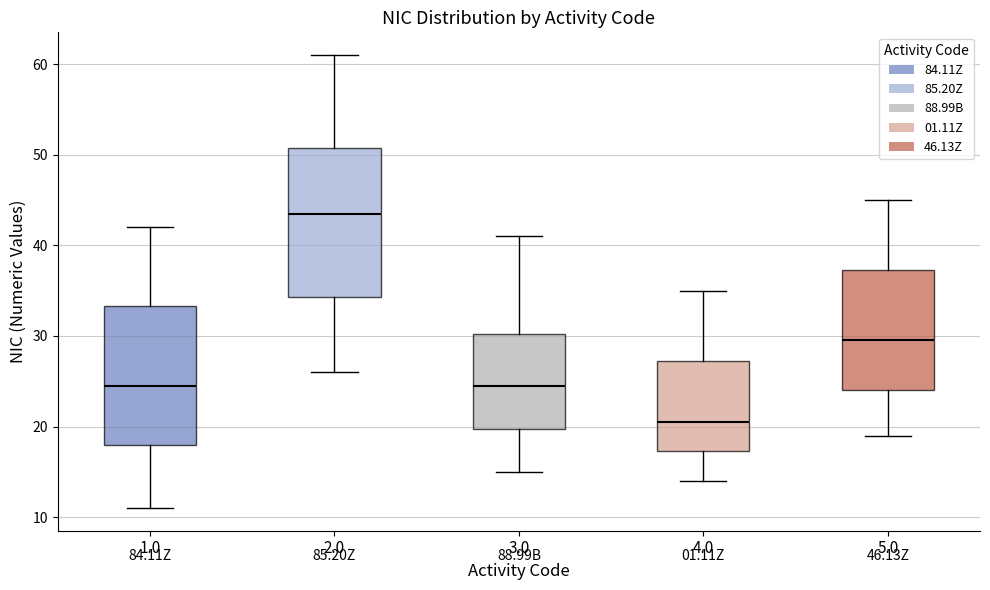

Which box has the highest median line?

2.0